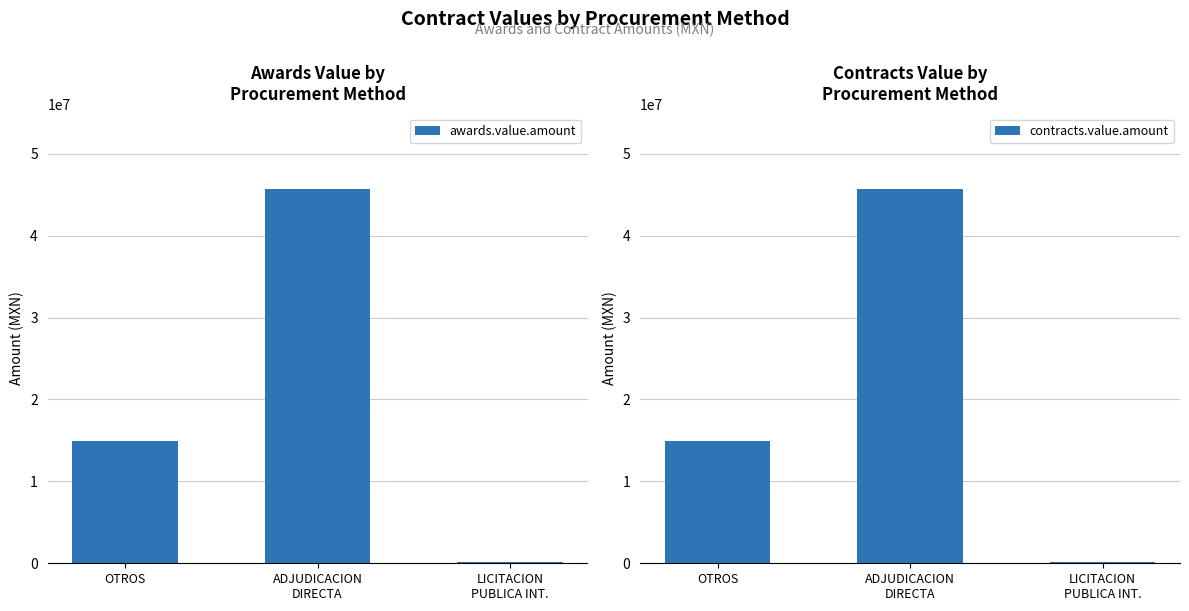

What is the value of the awards.value.amount bar at the 3rd from the left?

98379.6